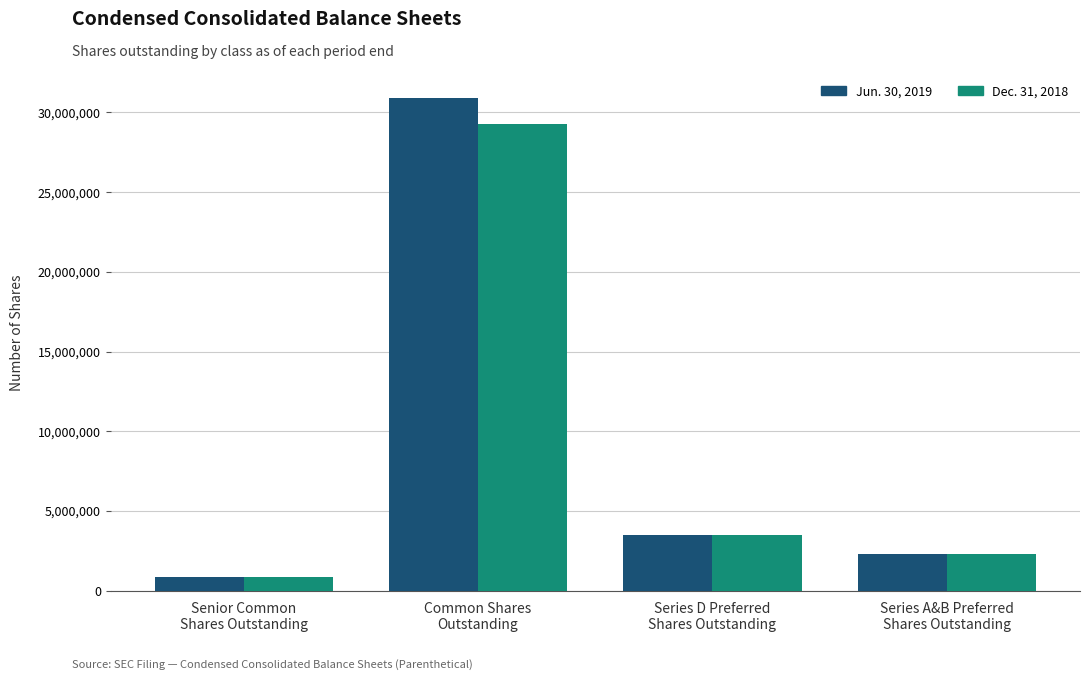

What is the maximum value for Dec. 31, 2018?

29254899